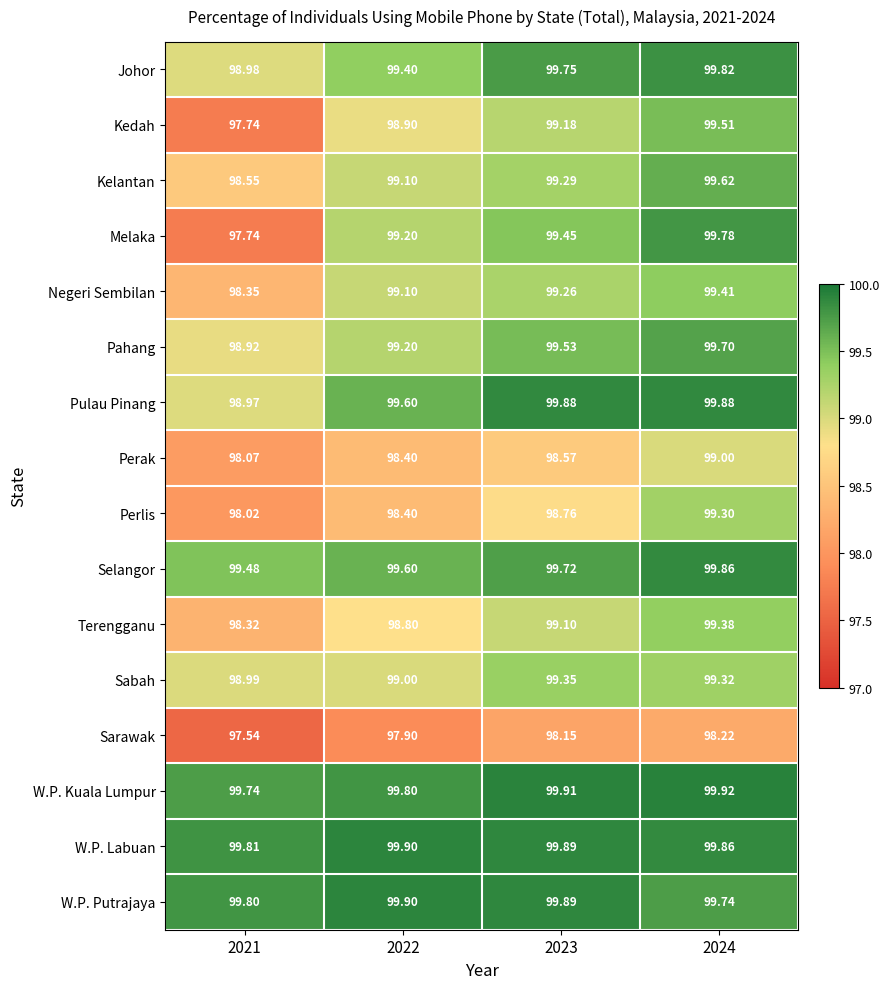

Is the value of W.P. Putrajaya at 2023 greater than the value of Johor at 2021?

Yes